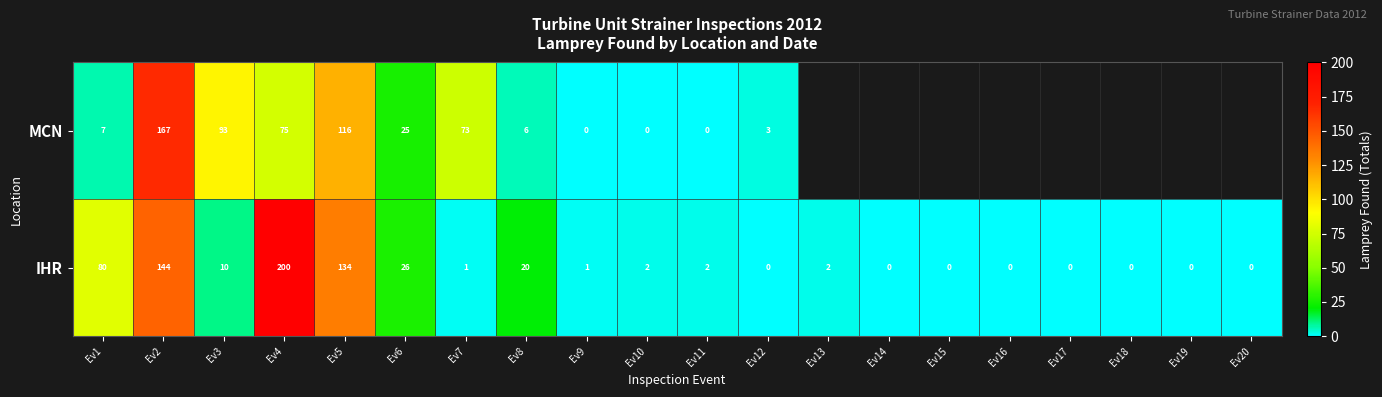

What is the highest value of the IHR series?

200